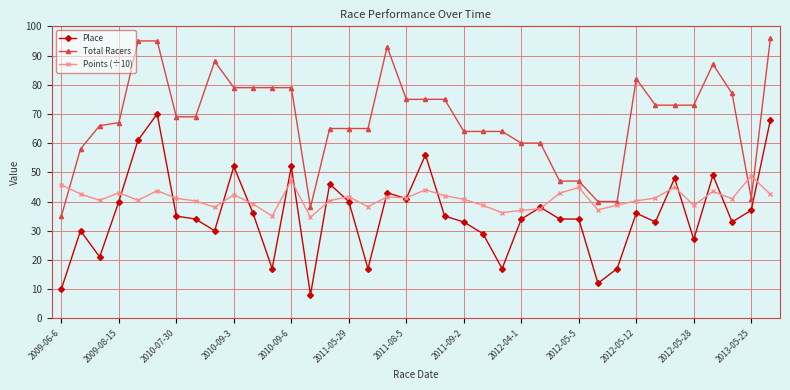

True or false: Place has more than 2 interior local peaks.

True